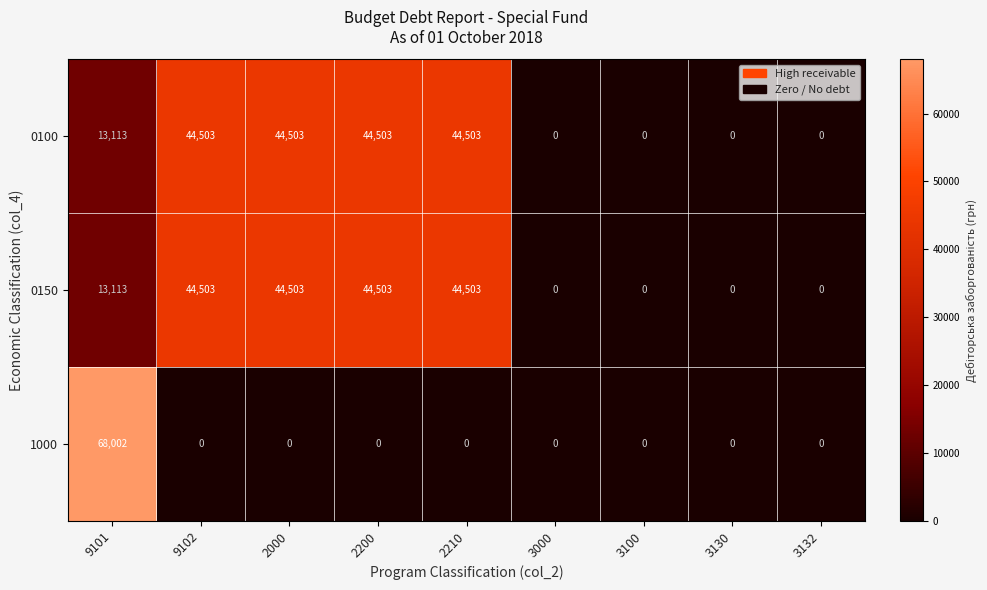

At how many categories does at least one series exceed 9068?

5